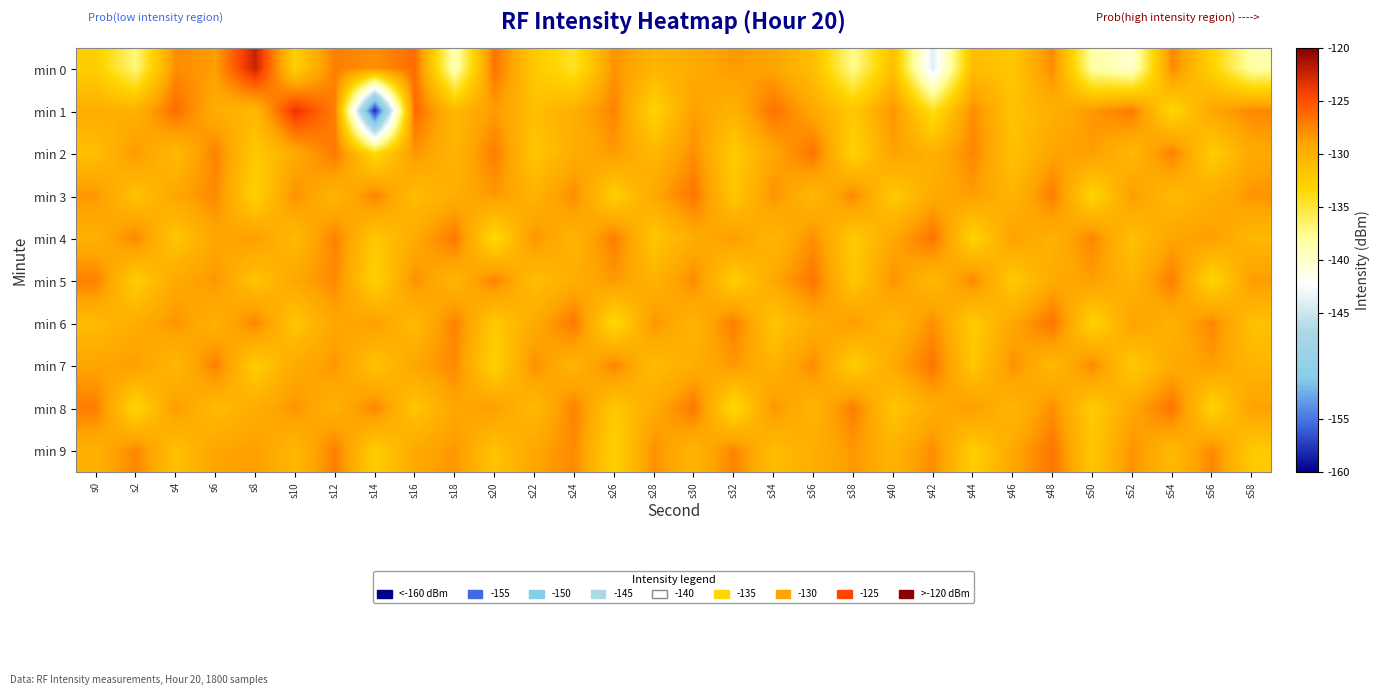

Reading right to left, list all the values displayed in this chart.

min 0: s58=-138.5	s56=-133.0	s54=-127.5	s52=-140.0	s50=-138.4	s48=-127.7	s46=-131.9	s44=-131.0	s42=-143.9	s40=-131.3	s38=-137.5	s36=-131.2	s34=-129.0	s32=-128.4	s30=-129.6	s28=-130.3	s26=-128.1	s24=-134.6	s22=-132.2	s20=-126.6	s18=-139.1	s16=-126.3	s14=-128.0	s12=-127.2	s10=-132.7	s8=-122.3	s6=-128.6	s4=-127.8	s2=-137.0	s0=-132.5
min 1: s58=-127.6	s56=-129.1	s54=-133.4	s52=-126.9	s50=-128.3	s48=-130.0	s46=-131.5	s44=-127.8	s42=-134.2	s40=-128.1	s38=-132.0	s36=-129.3	s34=-126.5	s32=-130.2	s30=-128.7	s28=-133.1	s26=-127.4	s24=-129.8	s22=-131.2	s20=-128.5	s18=-130.7	s16=-126.1	s14=-158.4	s12=-127.2	s10=-123.5	s8=-130.6	s6=-129.8	s4=-126.3	s2=-130.0	s0=-129.8
min 2: s58=-129.4	s56=-132.5	s54=-127.2	s52=-130.7	s50=-128.6	s48=-129.0	s46=-131.4	s44=-127.5	s42=-130.1	s40=-128.8	s38=-133.1	s36=-126.6	s34=-129.2	s32=-132.3	s30=-127.9	s28=-130.6	s26=-128.5	s24=-129.7	s22=-131.8	s20=-127.1	s18=-130.4	s16=-128.2	s14=-133.7	s12=-126.8	s10=-129.5	s8=-132.1	s6=-127.3	s4=-130.9	s2=-128.4	s0=-131.2
min 3: s58=-128.2	s56=-129.7	s54=-131.0	s52=-128.5	s50=-133.3	s48=-127.1	s46=-130.4	s44=-128.7	s42=-129.5	s40=-132.2	s38=-127.6	s36=-130.8	s34=-128.1	s32=-131.9	s30=-126.7	s28=-129.3	s26=-132.6	s24=-127.8	s22=-130.2	s20=-128.4	s18=-129.8	s16=-131.1	s14=-127.4	s12=-130.5	s10=-128.0	s8=-132.9	s6=-127.7	s4=-129.1	s2=-131.6	s0=-128.3
min 4: s58=-130.7	s56=-128.6	s54=-129.0	s52=-131.4	s50=-127.5	s48=-130.1	s46=-128.8	s44=-133.1	s42=-126.6	s40=-129.2	s38=-132.3	s36=-127.9	s34=-130.6	s32=-128.5	s30=-129.7	s28=-131.8	s26=-127.1	s24=-130.4	s22=-128.2	s20=-133.7	s18=-126.8	s16=-129.5	s14=-132.1	s12=-127.3	s10=-130.9	s8=-128.6	s6=-129.2	s4=-131.8	s2=-127.5	s0=-130.1
min 5: s58=-128.5	s56=-133.3	s54=-127.1	s52=-130.4	s50=-128.7	s48=-129.5	s46=-132.2	s44=-127.6	s42=-130.8	s40=-128.1	s38=-131.9	s36=-126.7	s34=-129.3	s32=-132.6	s30=-127.8	s28=-130.2	s26=-128.4	s24=-129.8	s22=-131.1	s20=-127.4	s18=-130.5	s16=-128.0	s14=-132.9	s12=-127.7	s10=-129.1	s8=-131.6	s6=-128.3	s4=-129.4	s2=-132.5	s0=-127.2
min 6: s58=-131.4	s56=-127.5	s54=-130.1	s52=-128.8	s50=-133.1	s48=-126.6	s46=-129.2	s44=-132.3	s42=-127.9	s40=-130.6	s38=-128.5	s36=-129.7	s34=-131.8	s32=-127.1	s30=-130.4	s28=-128.2	s26=-133.7	s24=-126.8	s22=-129.5	s20=-132.1	s18=-127.3	s16=-130.9	s14=-128.6	s12=-129.2	s10=-131.8	s8=-127.5	s6=-130.1	s4=-128.2	s2=-129.7	s0=-131.0
min 7: s58=-130.4	s56=-128.7	s54=-129.5	s52=-132.2	s50=-127.6	s48=-130.8	s46=-128.1	s44=-131.9	s42=-126.7	s40=-129.3	s38=-132.6	s36=-127.8	s34=-130.2	s32=-128.4	s30=-129.8	s28=-131.1	s26=-127.4	s24=-130.5	s22=-128.0	s20=-132.9	s18=-127.7	s16=-129.1	s14=-131.6	s12=-128.3	s10=-129.4	s8=-132.5	s6=-127.2	s4=-130.7	s2=-128.6	s0=-129.0
min 8: s58=-128.8	s56=-133.1	s54=-126.6	s52=-129.2	s50=-132.3	s48=-127.9	s46=-130.6	s44=-128.5	s42=-129.7	s40=-131.8	s38=-127.1	s36=-130.4	s34=-128.2	s32=-133.7	s30=-126.8	s28=-129.5	s26=-132.1	s24=-127.3	s22=-130.9	s20=-128.6	s18=-129.2	s16=-131.8	s14=-127.5	s12=-130.1	s10=-128.2	s8=-129.7	s6=-131.0	s4=-128.5	s2=-133.3	s0=-127.1
min 9: s58=-132.2	s56=-127.6	s54=-130.8	s52=-128.1	s50=-131.9	s48=-126.7	s46=-129.3	s44=-132.6	s42=-127.8	s40=-130.2	s38=-128.4	s36=-129.8	s34=-131.1	s32=-127.4	s30=-130.5	s28=-128.0	s26=-132.9	s24=-127.7	s22=-129.1	s20=-131.6	s18=-128.3	s16=-129.4	s14=-132.5	s12=-127.2	s10=-130.7	s8=-128.6	s6=-129.0	s4=-131.4	s2=-127.5	s0=-130.1